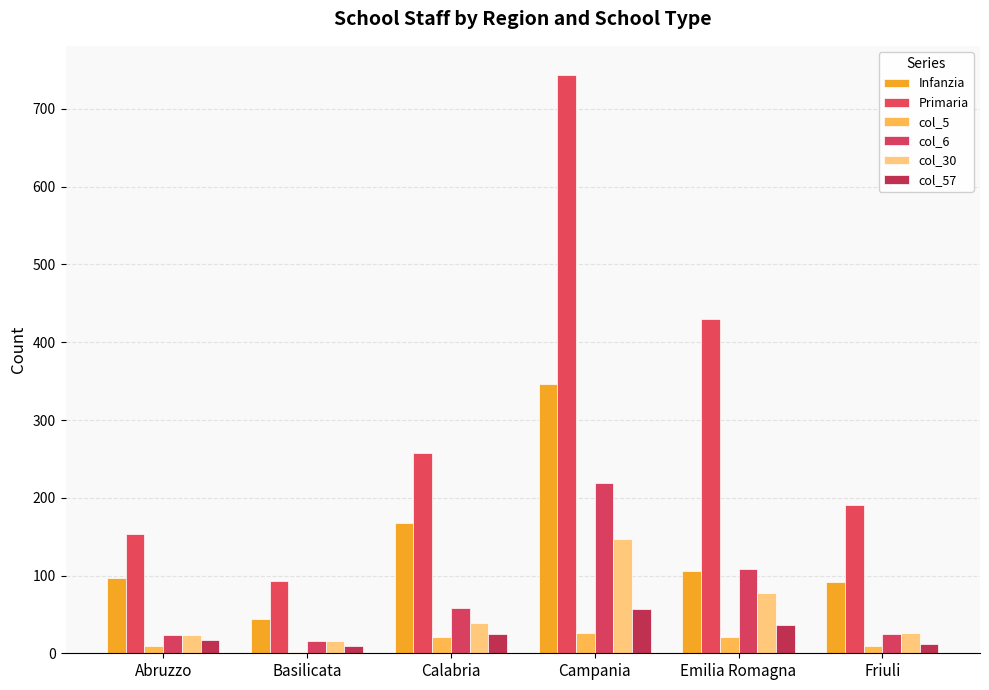

What is the difference between the col_5 values at Campania and Abruzzo?

17